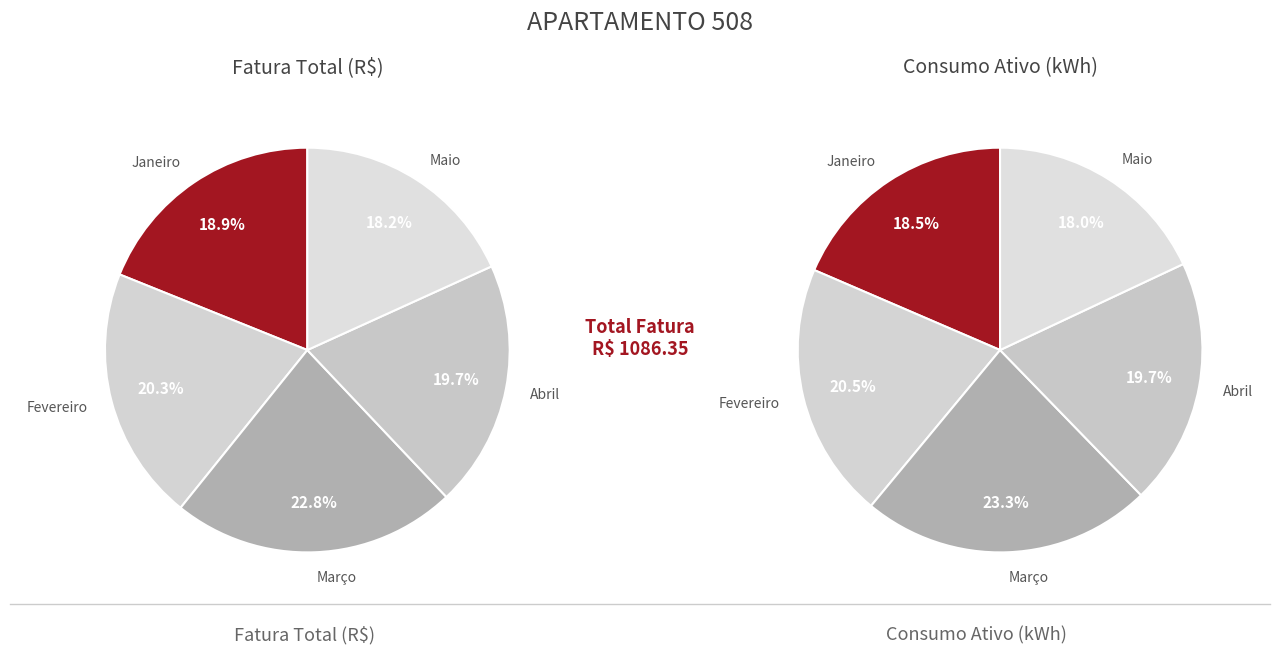

Which category has the smallest portion of the pie?

Maio